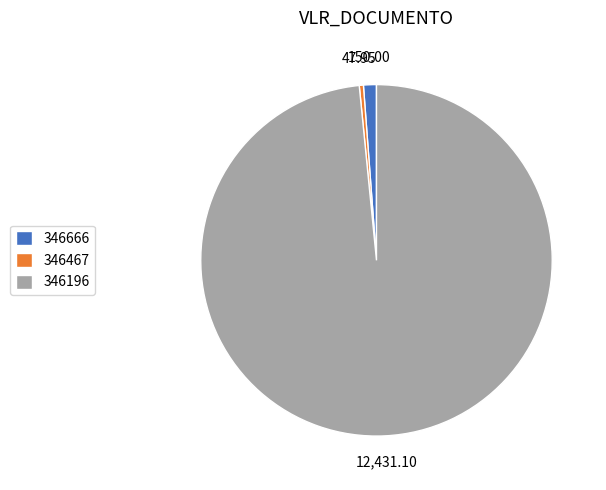

How many slices are in this pie chart?

3